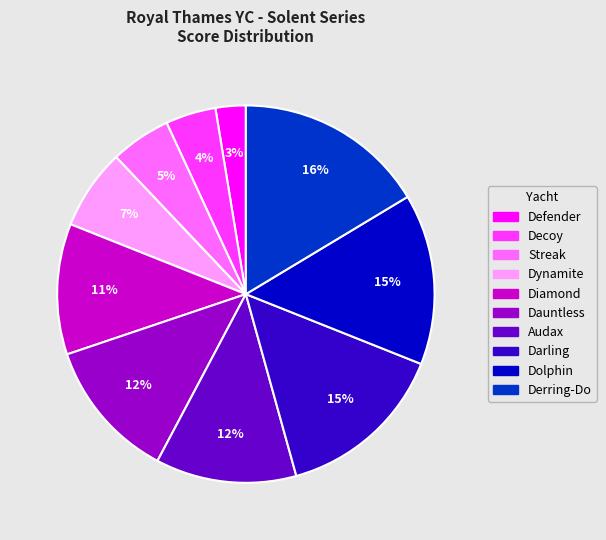

What is the largest slice in the pie chart?

Derring-Do